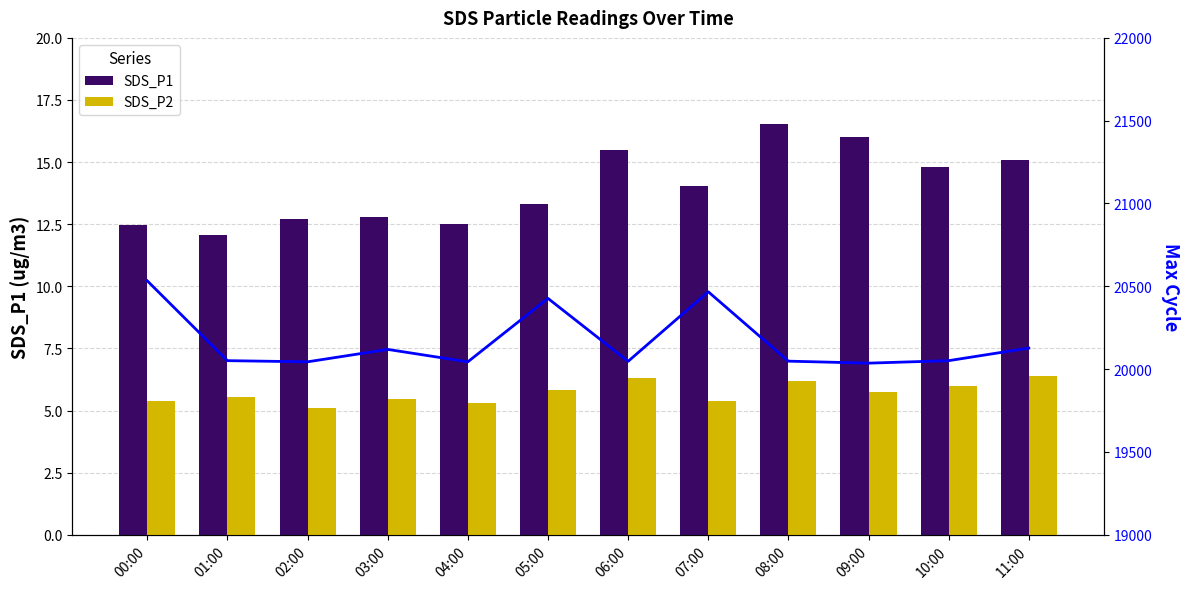

Is it true that SDS_P1 equals 12.5 at 00:00?

True